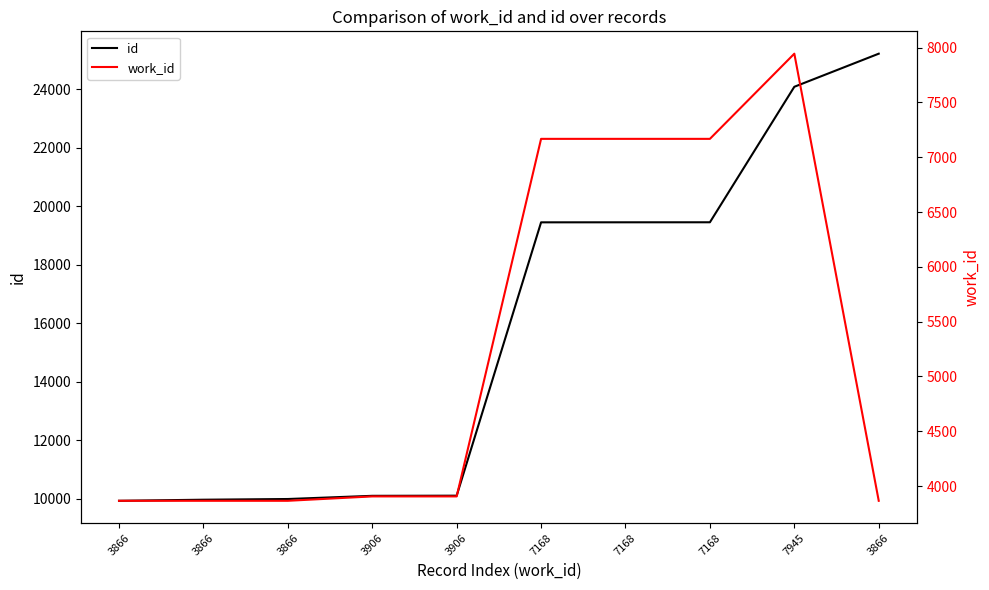

What is the lowest value of the id series?

9925